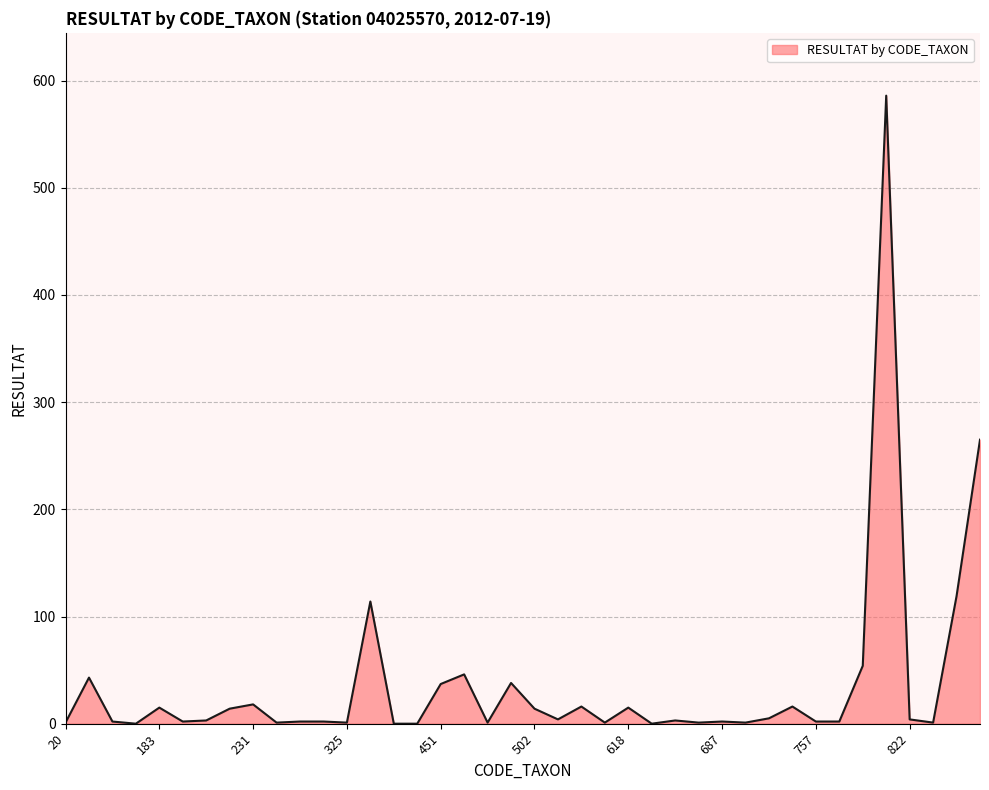

What is the difference between the maximum and minimum values?

586